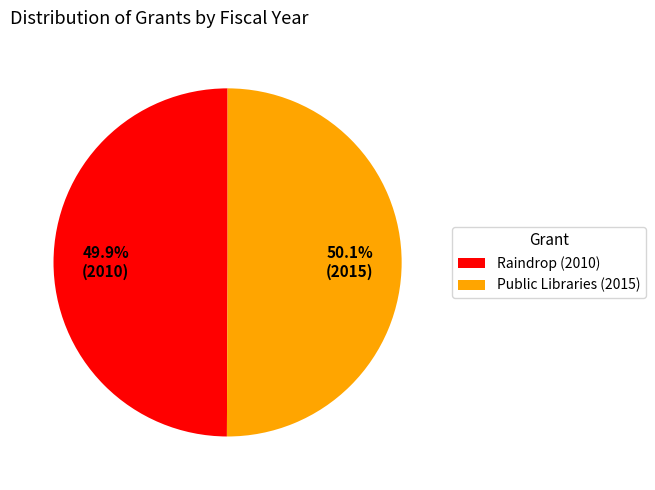

What is the ratio of the value at Public Libraries (2015) to the value at Raindrop (2010)?

1.0